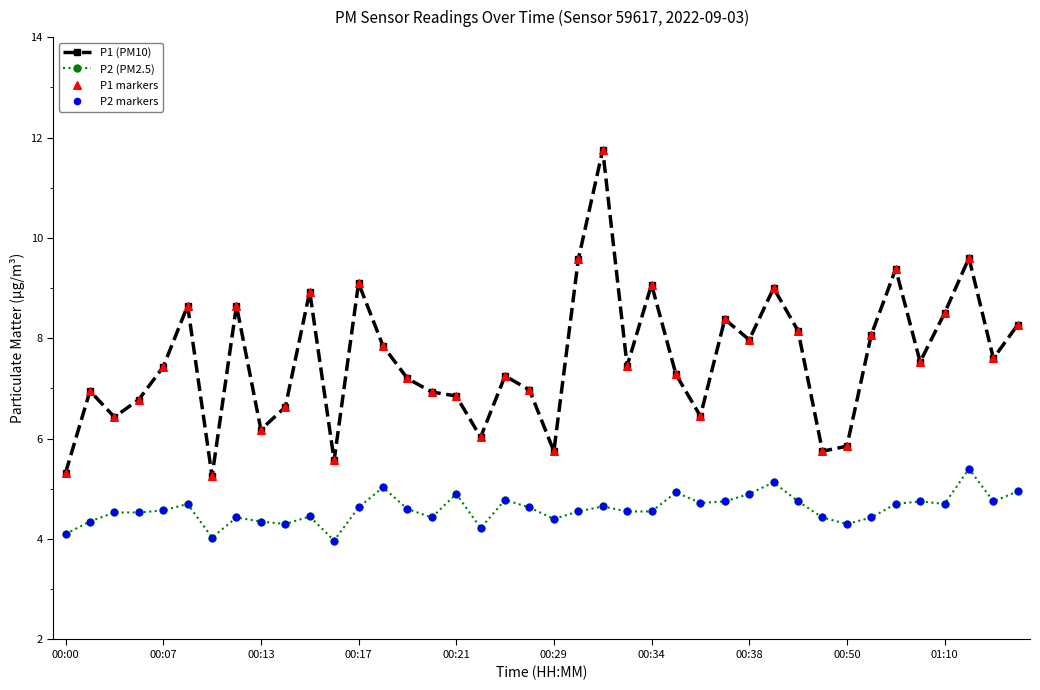

Which series has the largest total across all categories?

P1 (PM10)